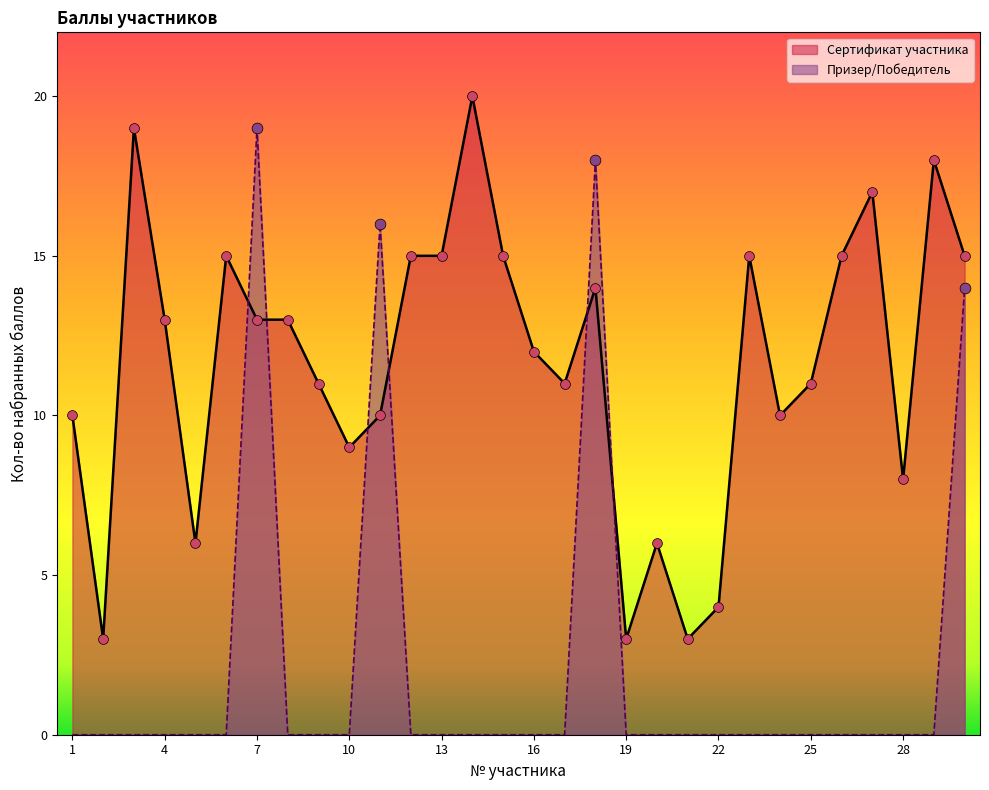

Which series has the largest Y range (max minus min)?

Призер/Победитель